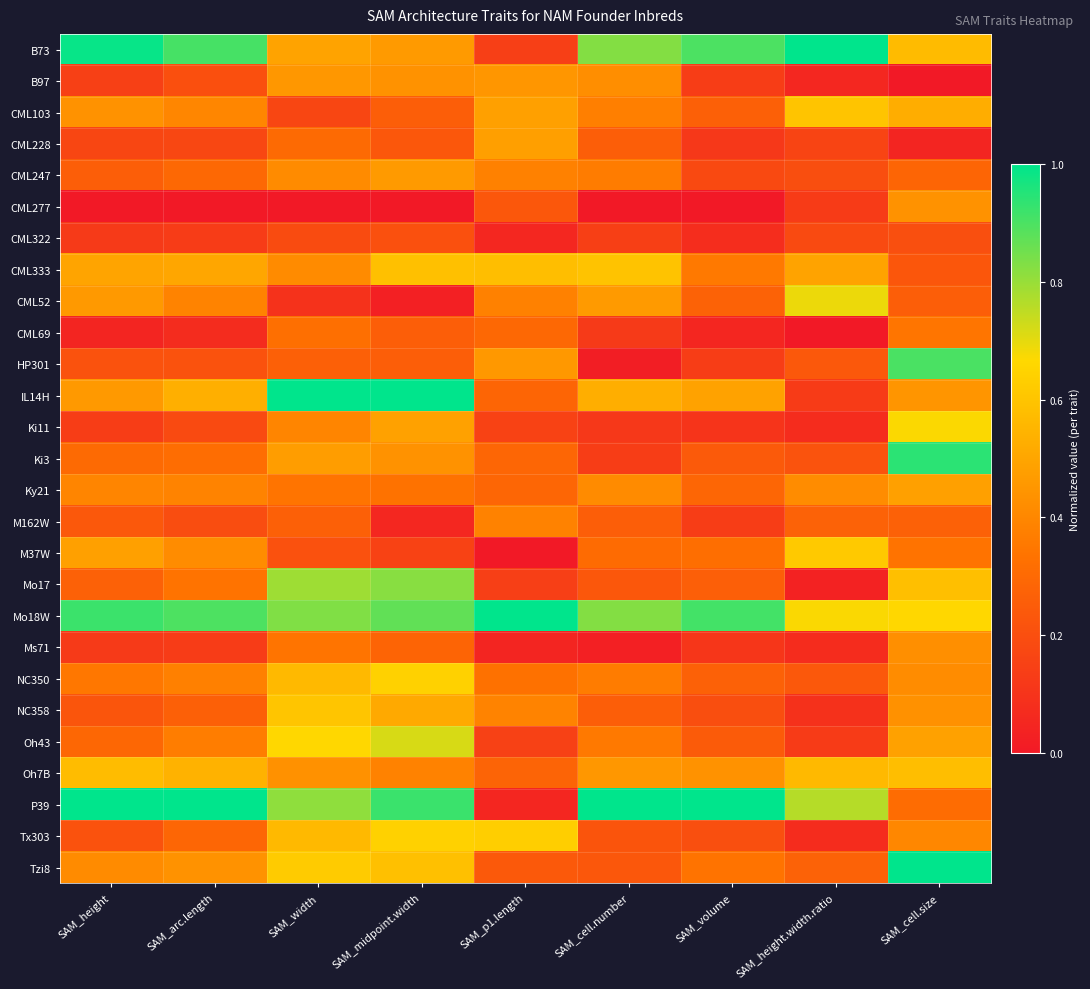

What is the total value across all series at SAM_cell.size?

12.3